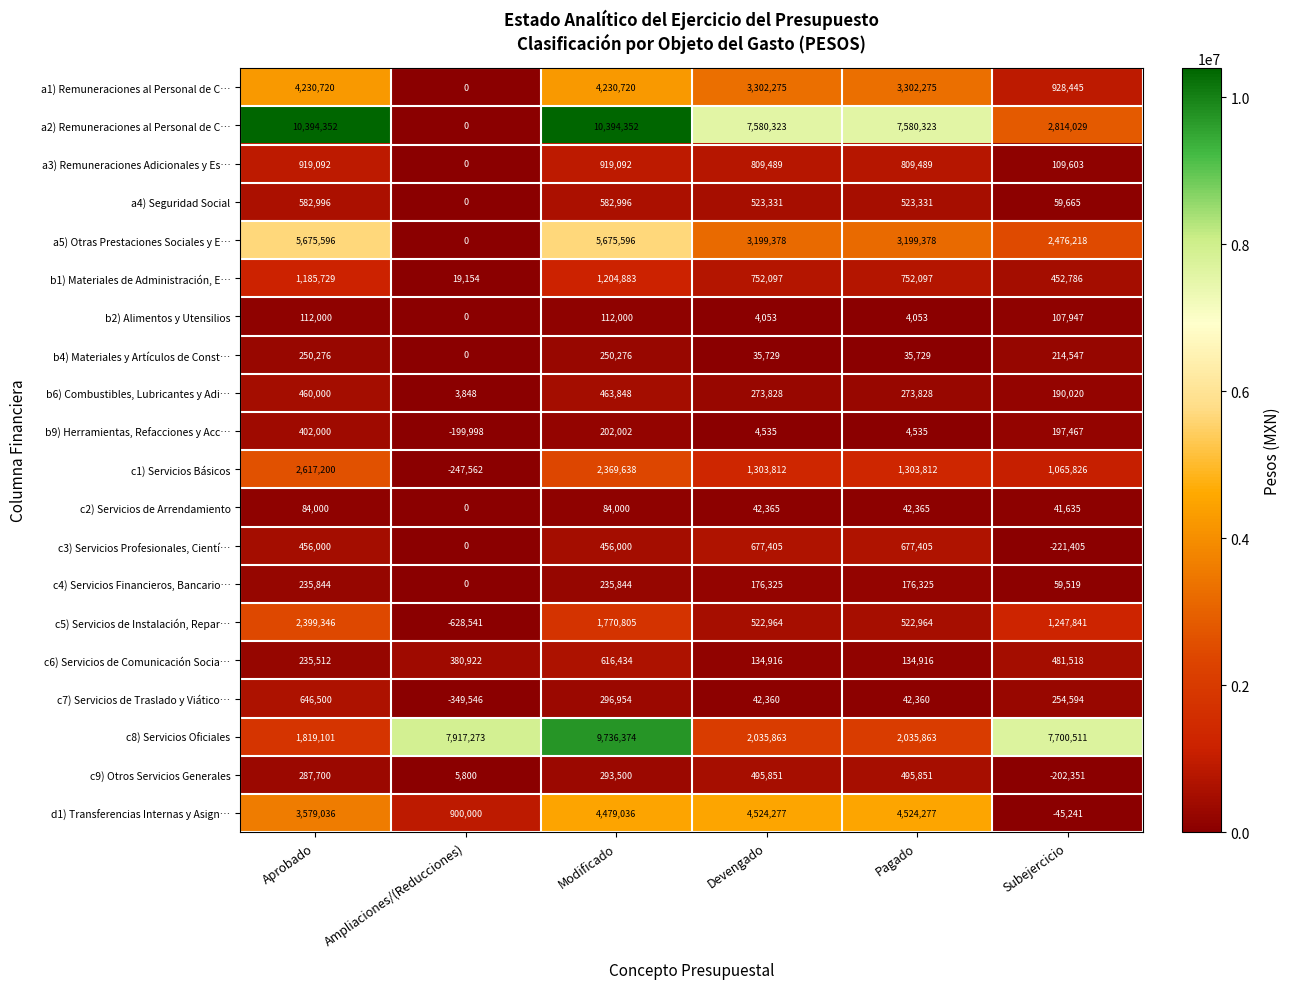

Is it true that c6) Servicios de Comunicación Socia… equals 134916 at Pagado?

True